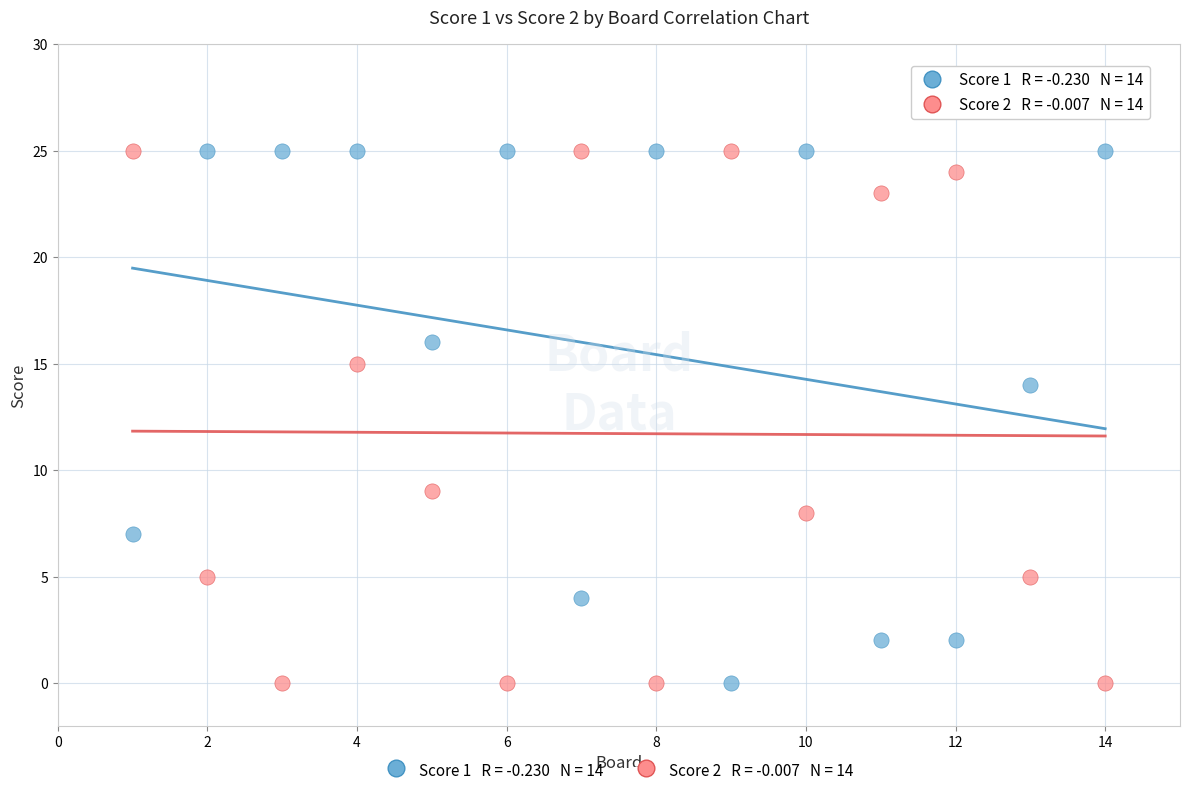

Across all data points, what is the range of Y values (max minus min)?

25